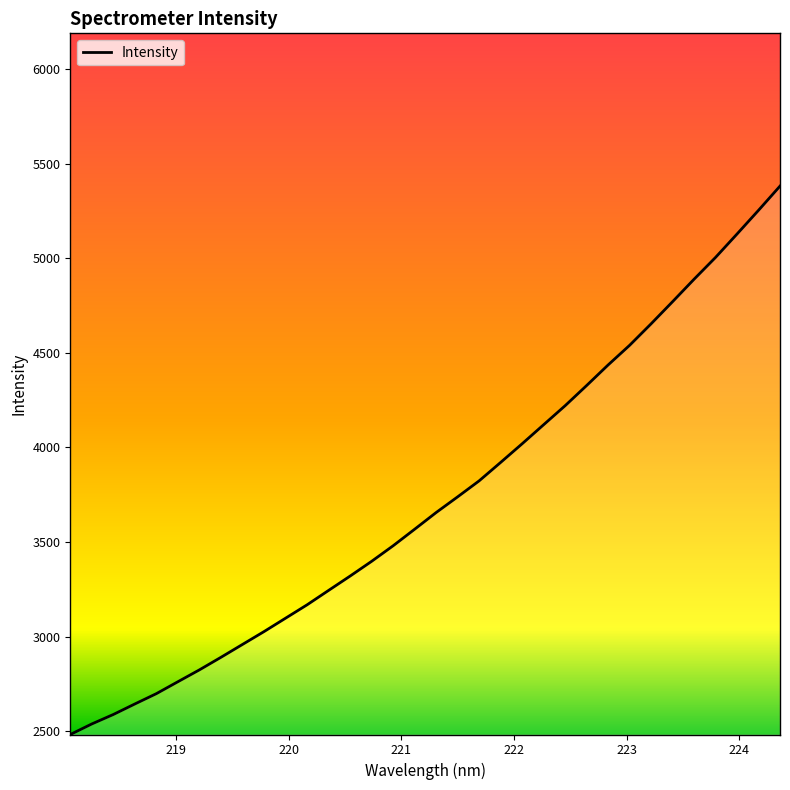

What is the minimum value shown in the chart?

2483.3